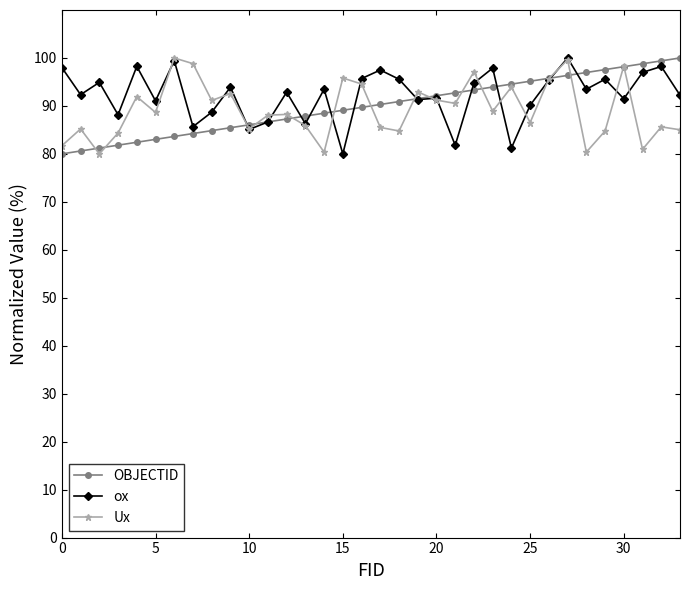

In ox, how many points are lower than both neighbors (excluding endpoints)?

12